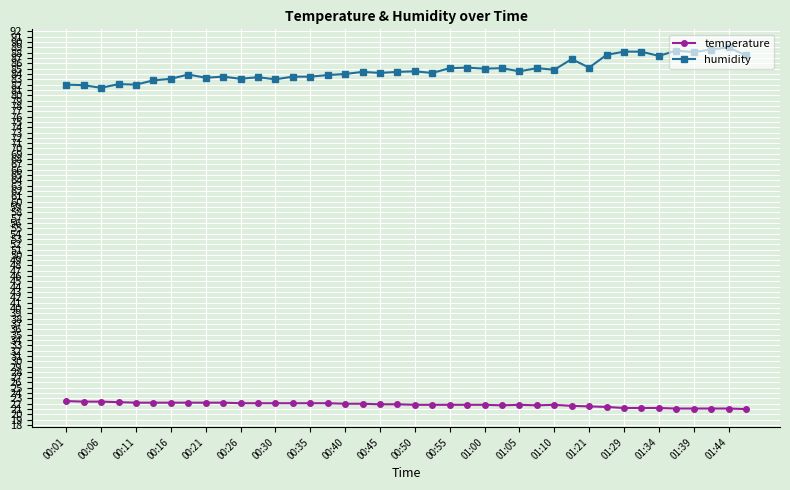

True or false: humidity has more than 2 interior local peaks.

True